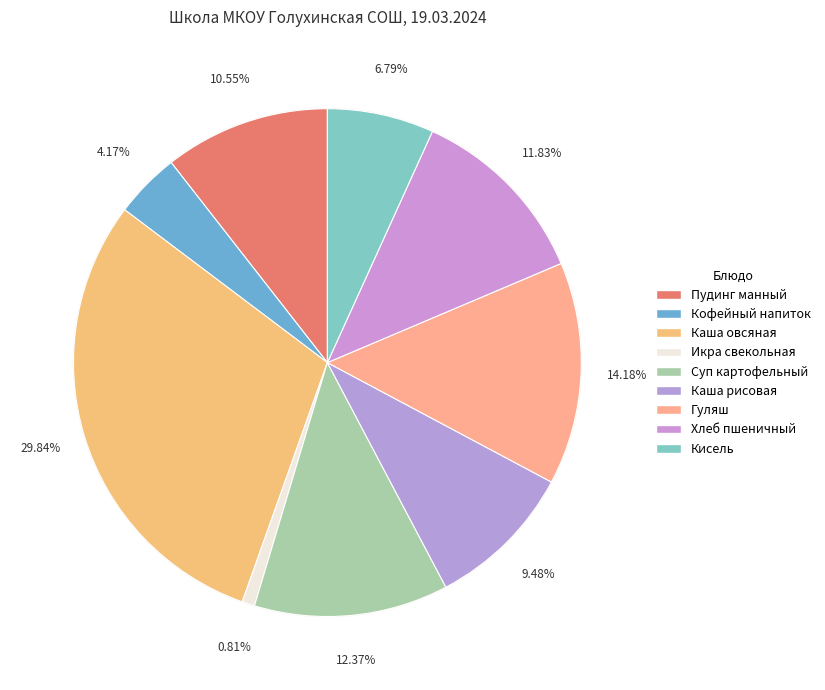

To the nearest percent, what is the difference between the largest and smallest slice percentages?

29%